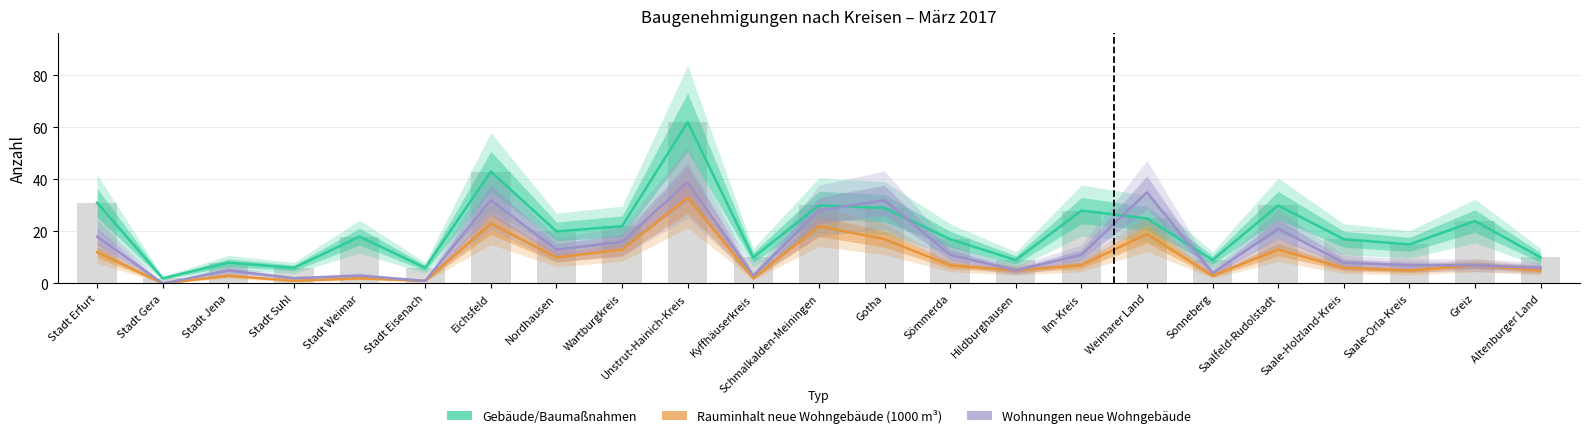

What is the difference between the Gebäude/Baumaßnahmen values at Stadt Gera and Eichsfeld?

41